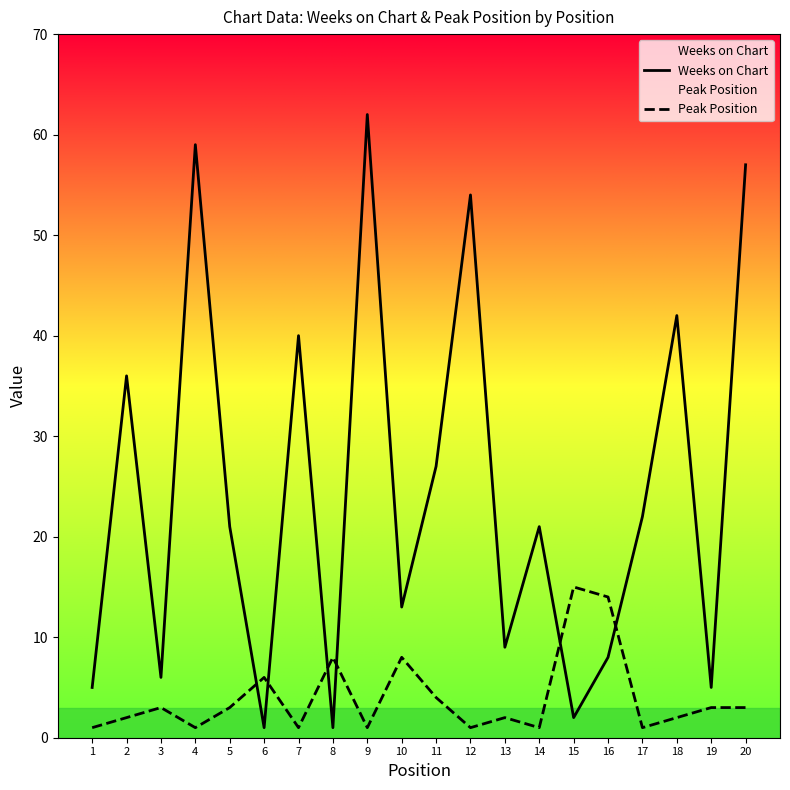

Where is Peak Position nearest to the value 8?

8